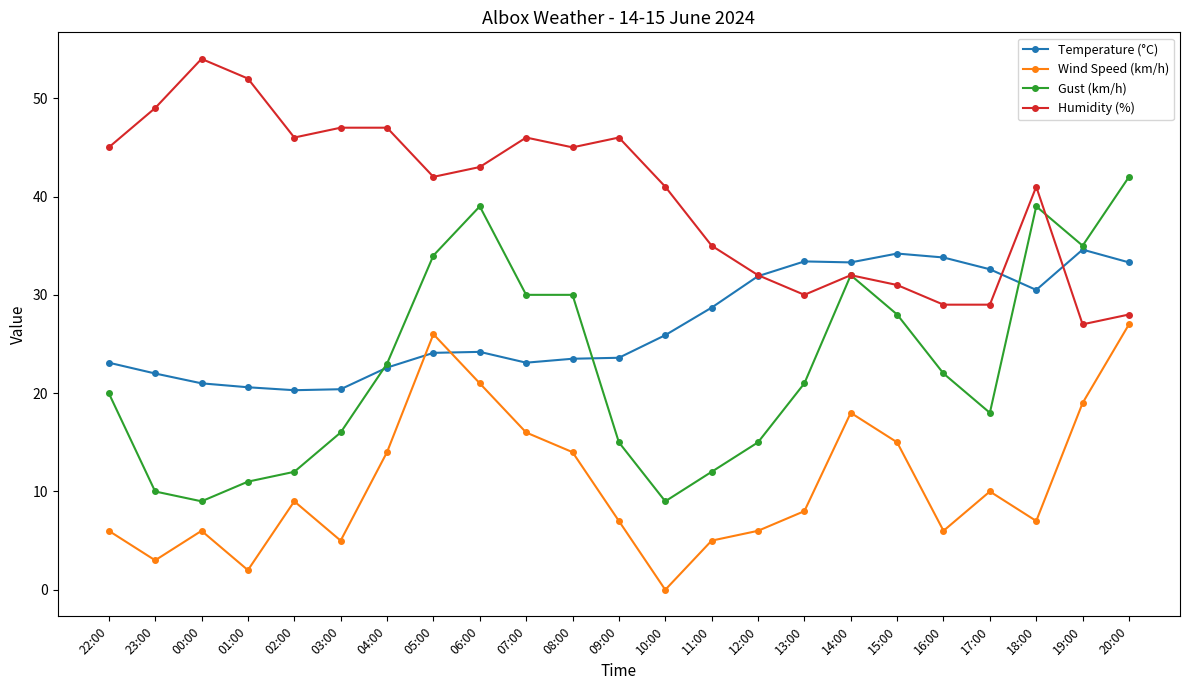

True or false: Gust (km/h) and Wind Speed (km/h) cross at least once.

False